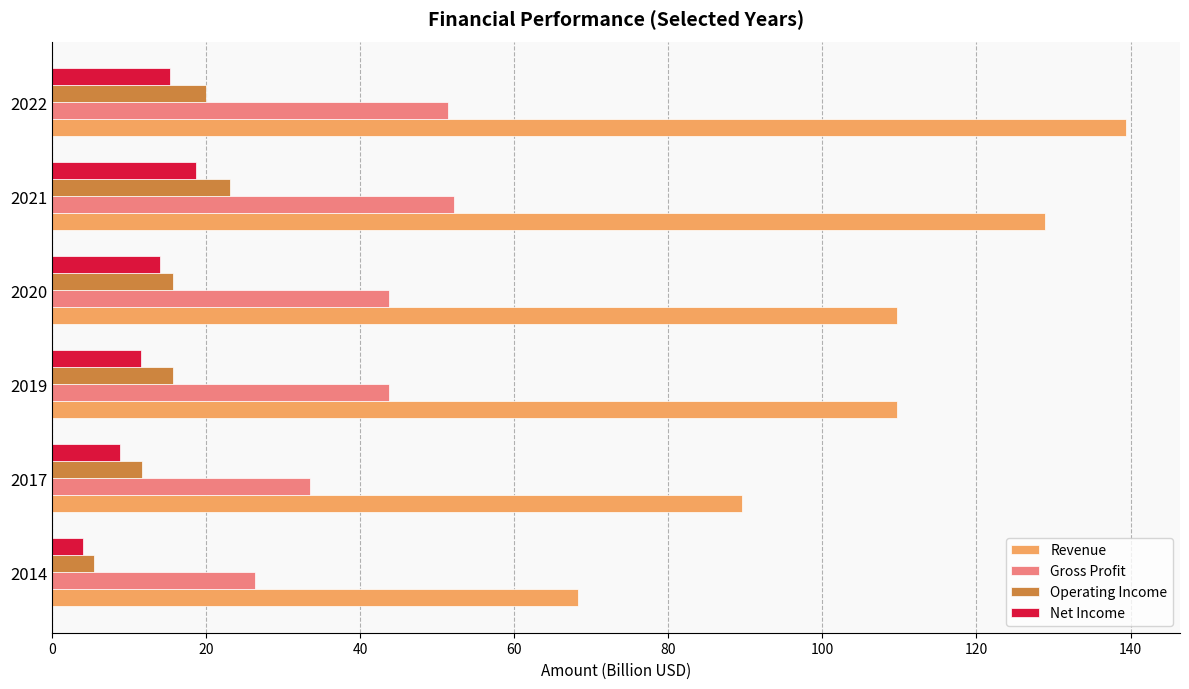

Which category has the highest value across all series?

2022